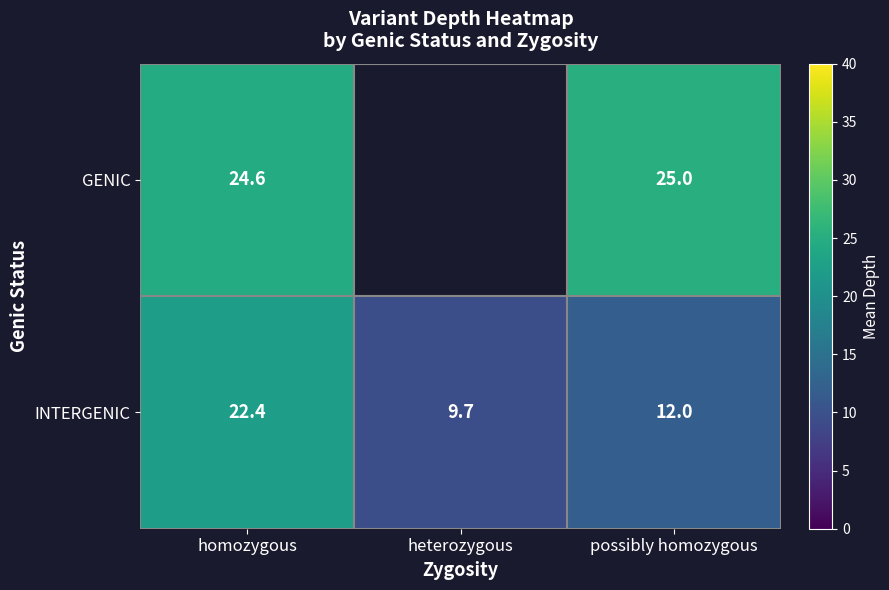

Is the value of GENIC at homozygous greater than the value of INTERGENIC at heterozygous?

Yes